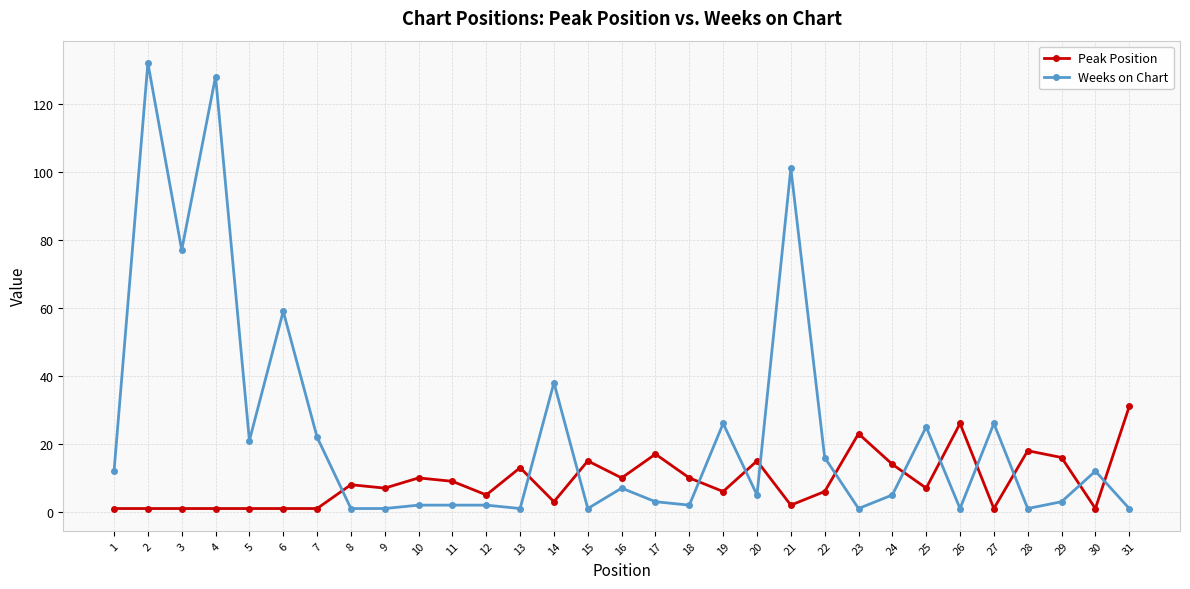

Which series has the largest range (max minus min)?

Weeks on Chart